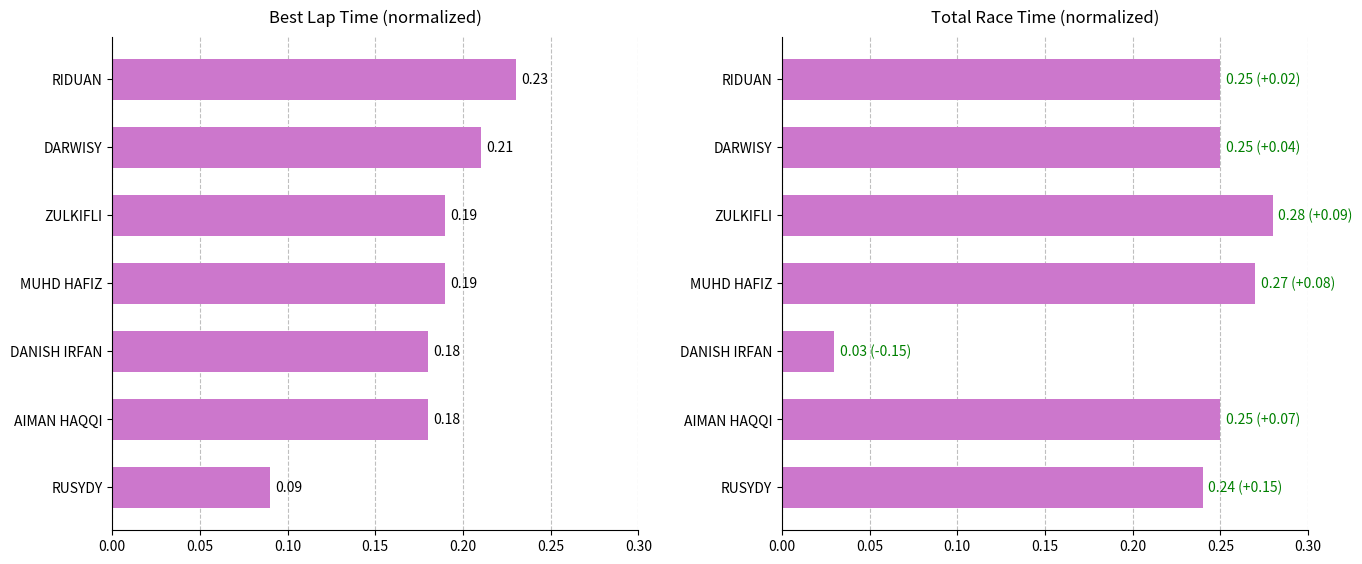

How many Best Lap Time values are between 0 and 1?

7